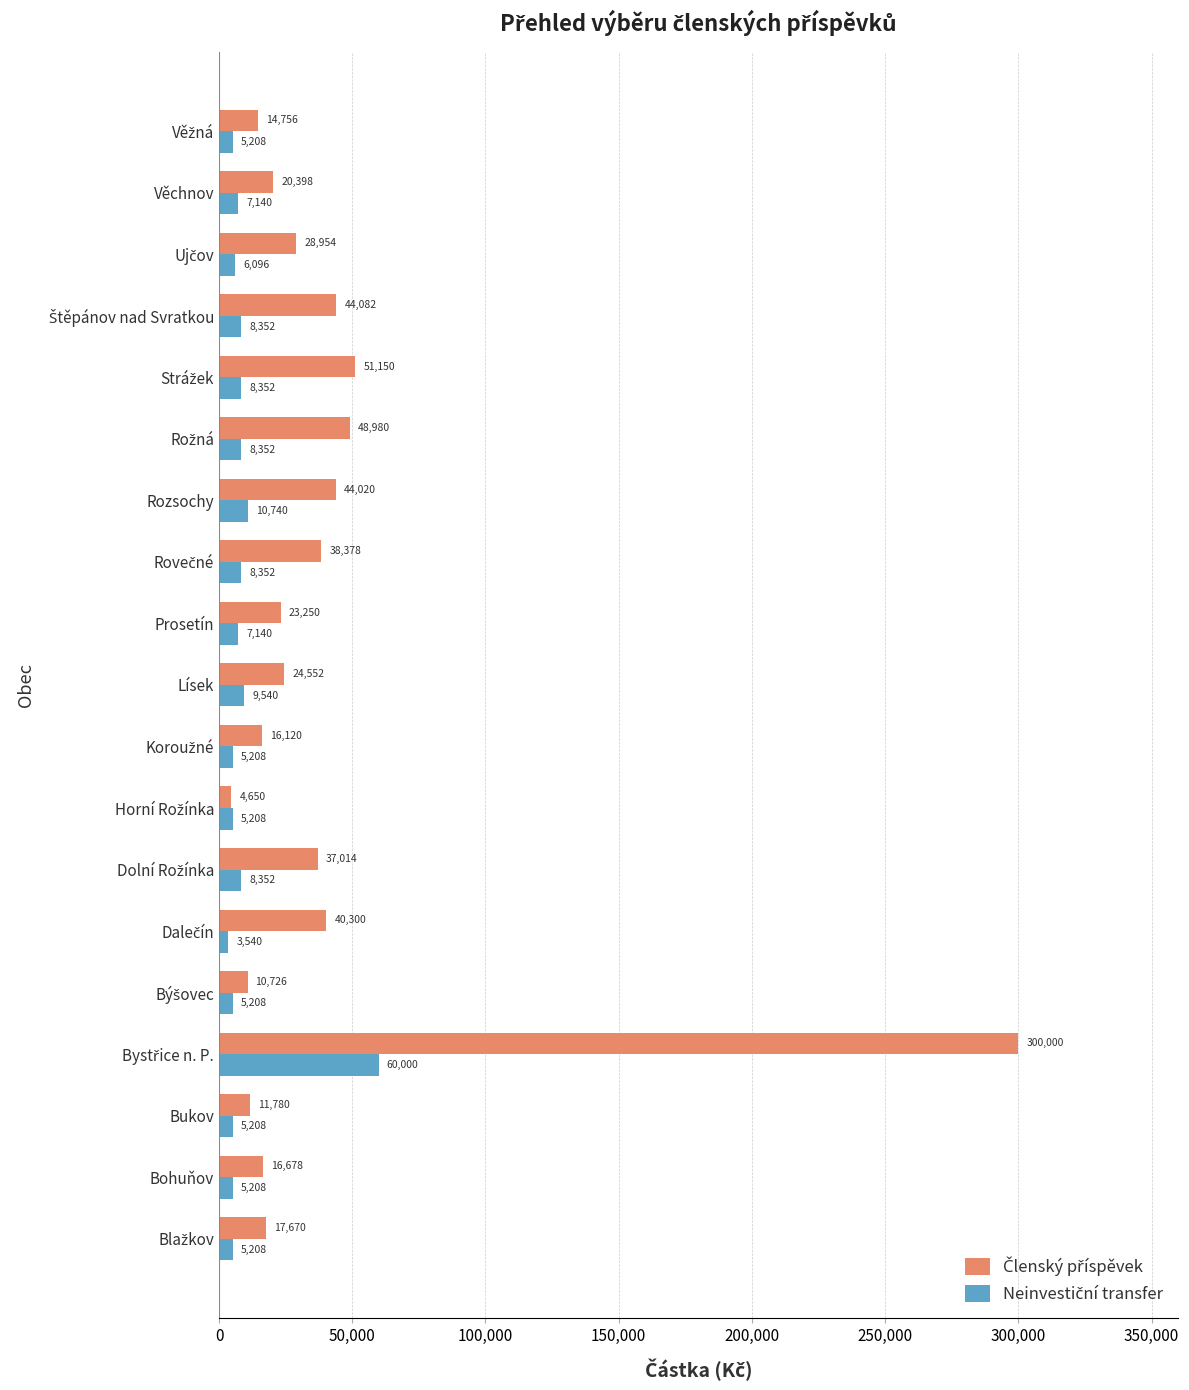

At how many categories does at least one series exceed 37160?

7